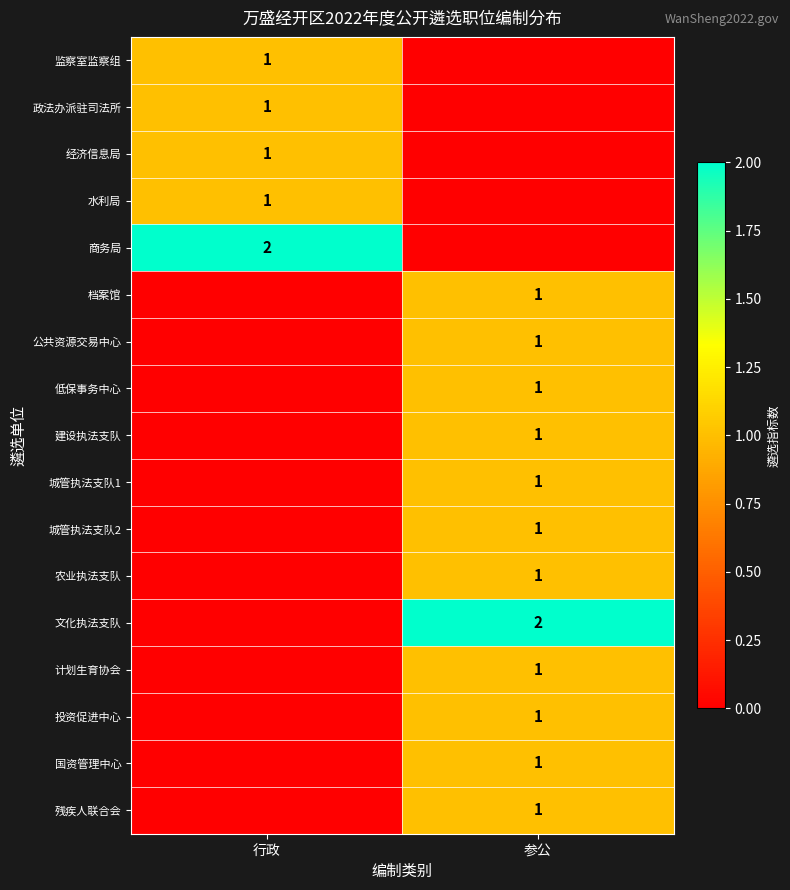

True or false: 城管执法支队1 has a value of 1 at 参公.

True